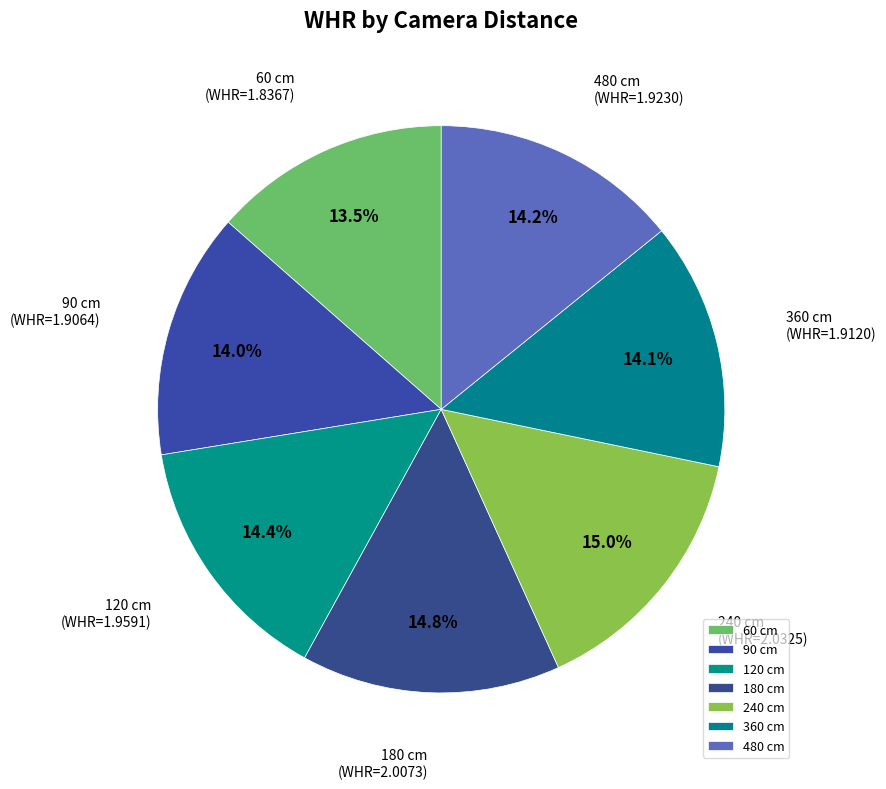

Does any single category account for the majority?

No